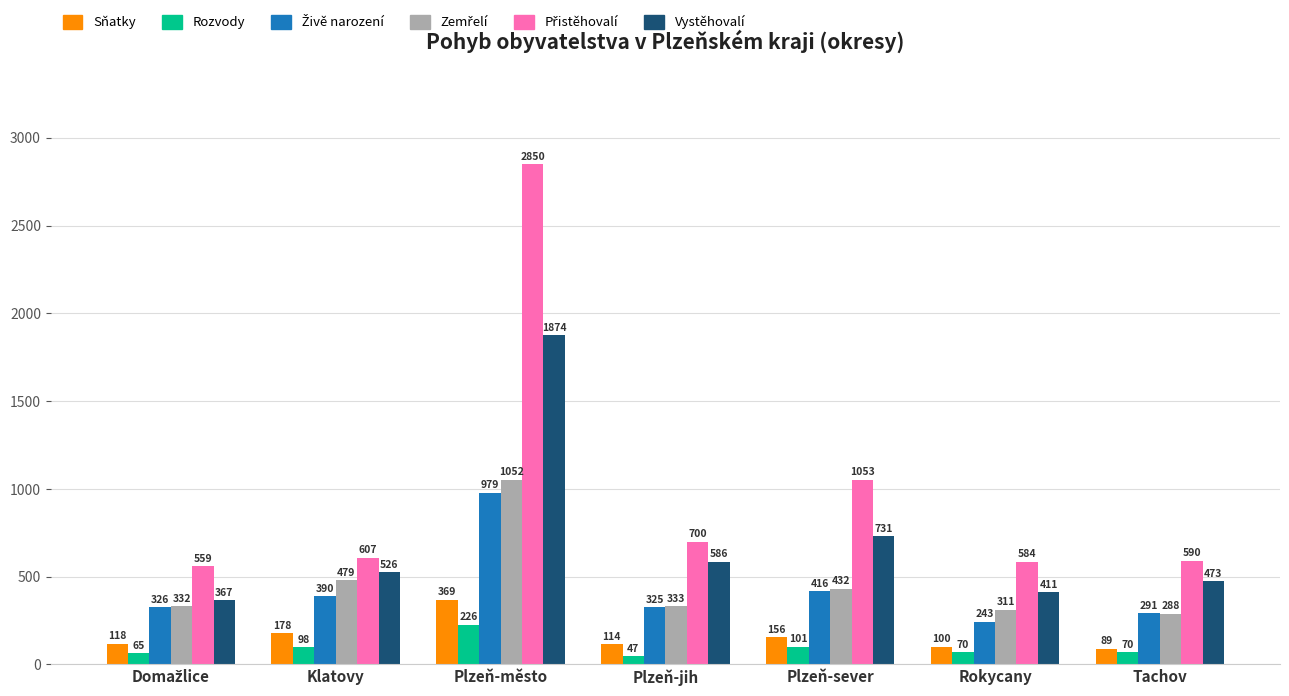

What is the difference between the maximum and second lowest values in the Vystěhovalí series?

1463